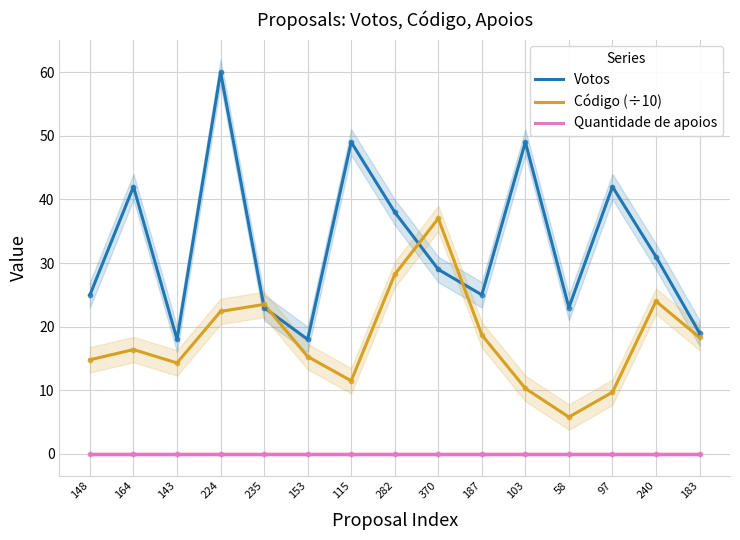

Which series has the largest Y range (max minus min)?

Votos